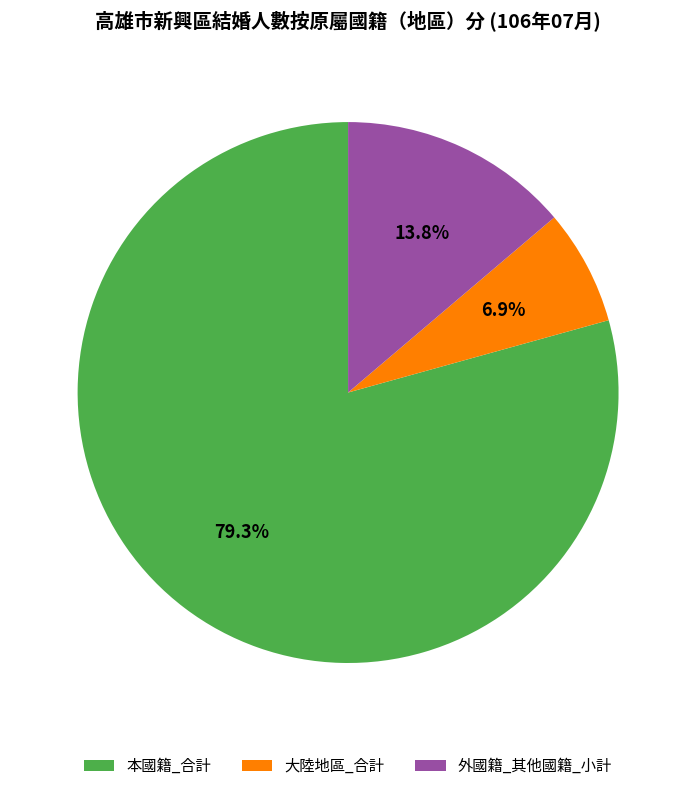

How many segments does this pie chart have?

3